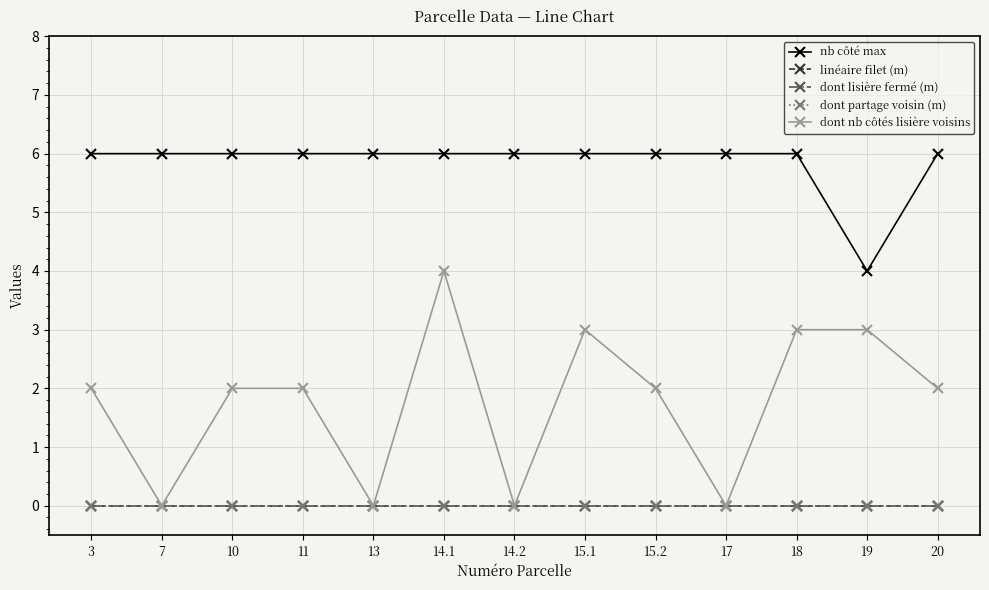

What is the value of the dont nb côtés lisière voisins point at the 12th from the left?

3